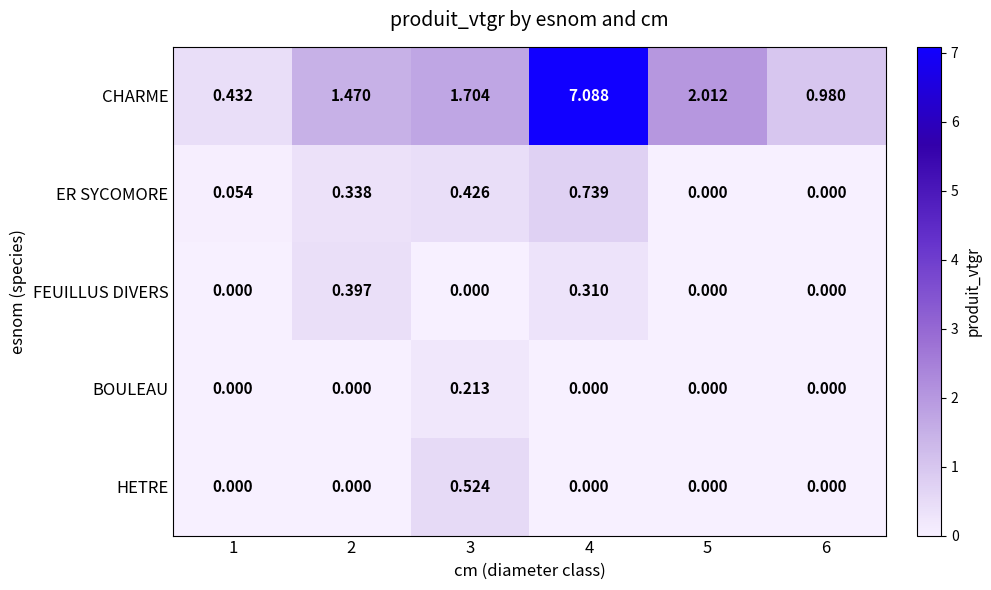

Is the value of HETRE at 4 greater than the value of CHARME at 5?

No